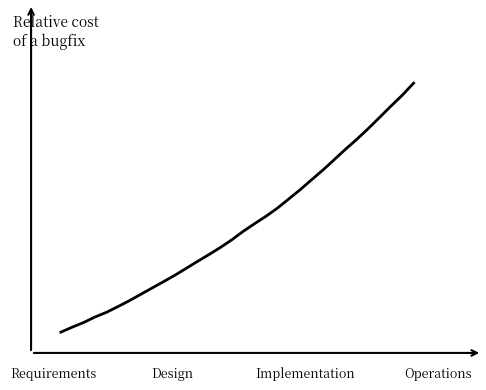

Does the chart have visible grid lines?

No